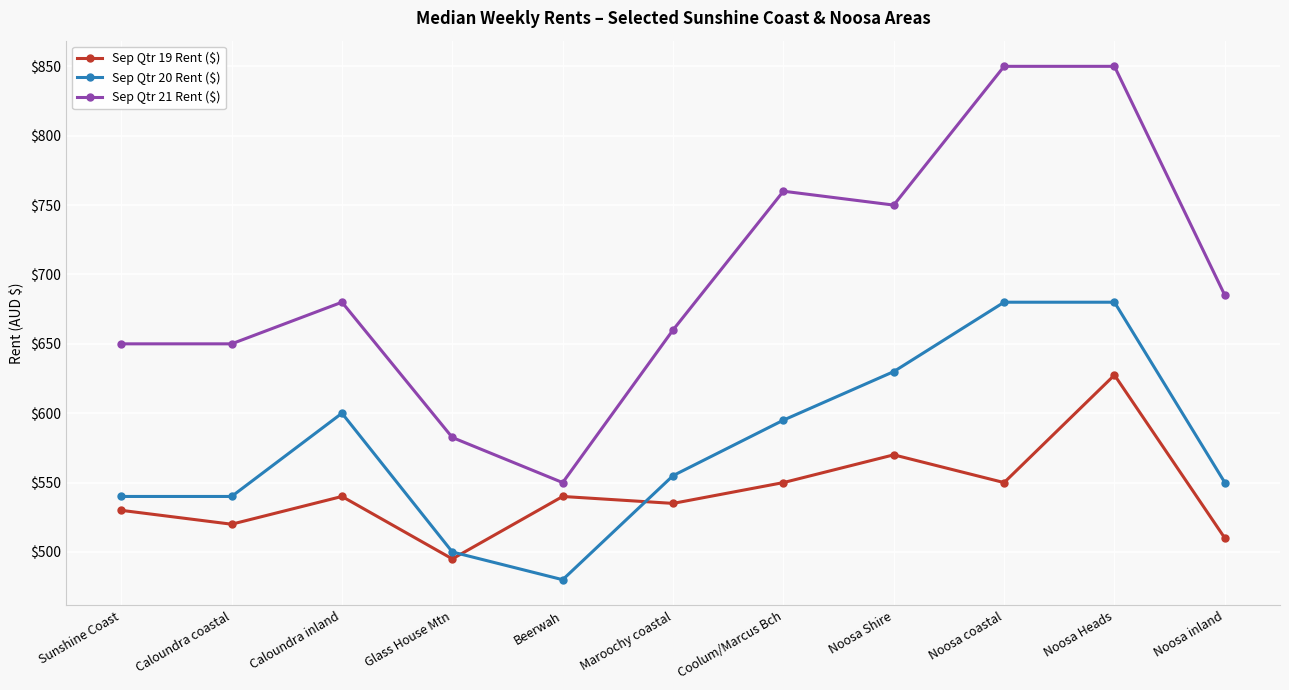

What position from the left is Noosa Shire?

8